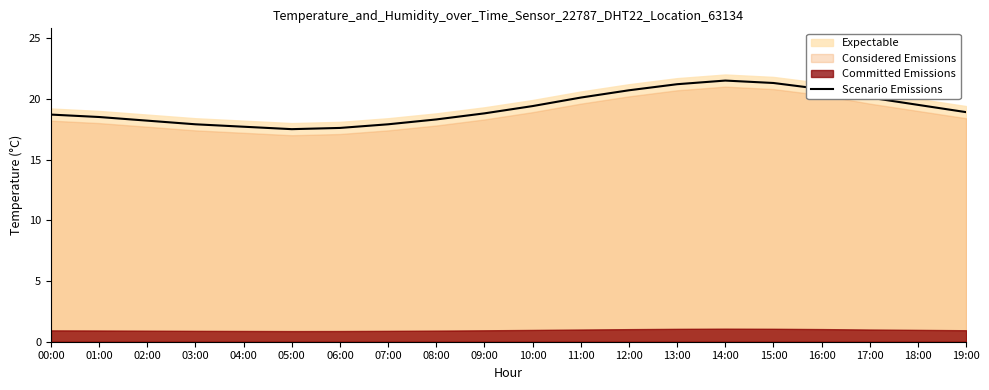

What is the greatest value displayed?

21.5